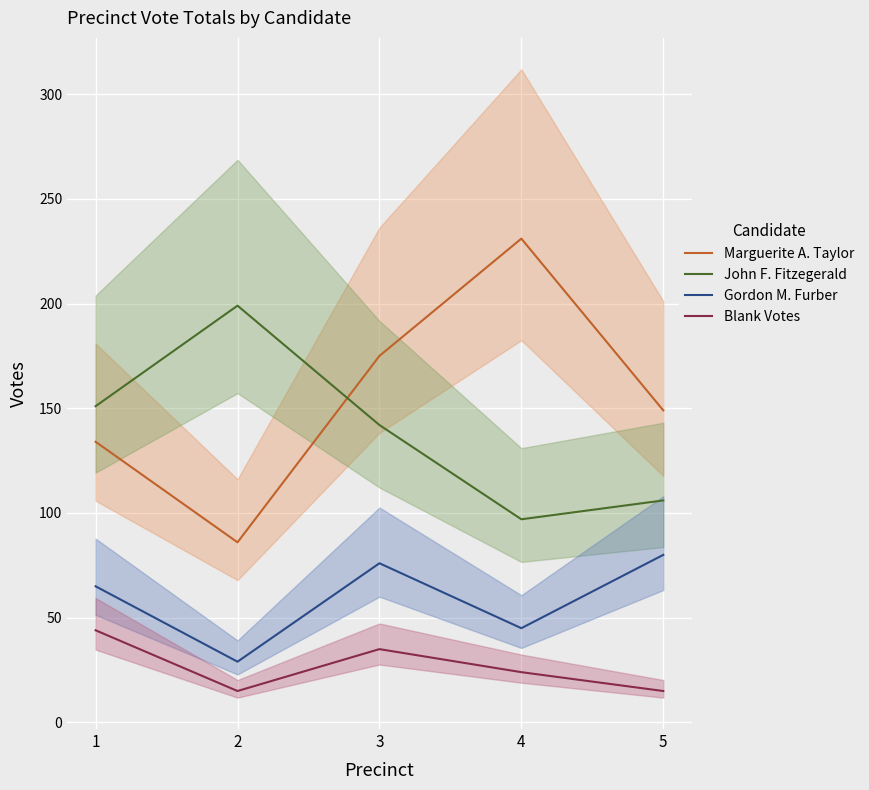

Reading left to right, transcribe all the data shown in this chart.

Marguerite A. Taylor: 134	86	175	231	149
John F. Fitzegerald: 151	199	142	97	106
Gordon M. Furber: 65	29	76	45	80
Blank Votes: 44	15	35	24	15